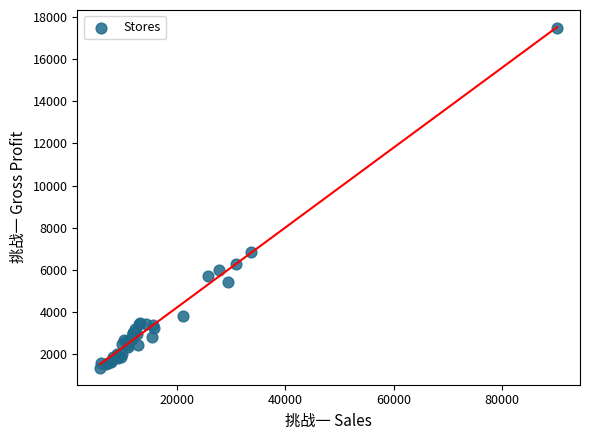

What Y value in the scatter plot is closest to 9420?

6836.8